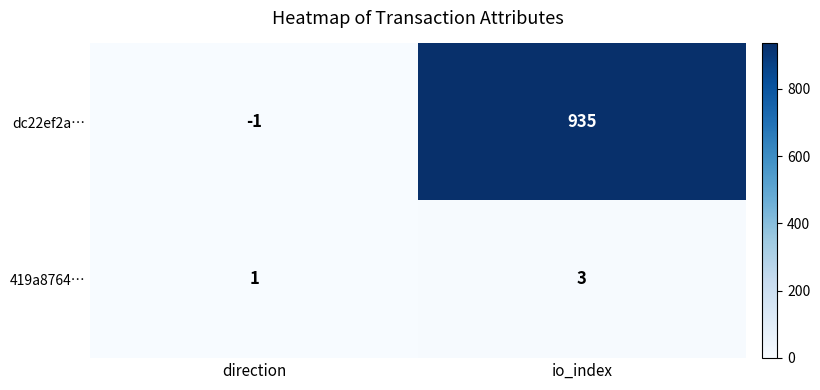

The value of 419a8764… at io_index is 2. True or false?

False